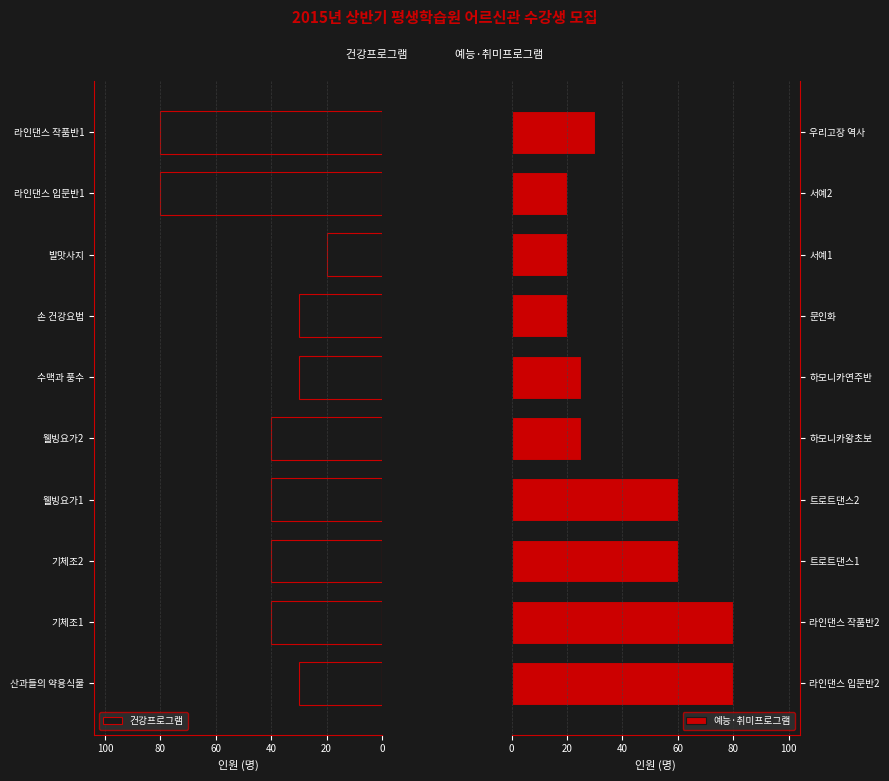

What is the difference between the 예능·취미프로그램 values at 트로트댄스2 and 하모니카왕초보?

35